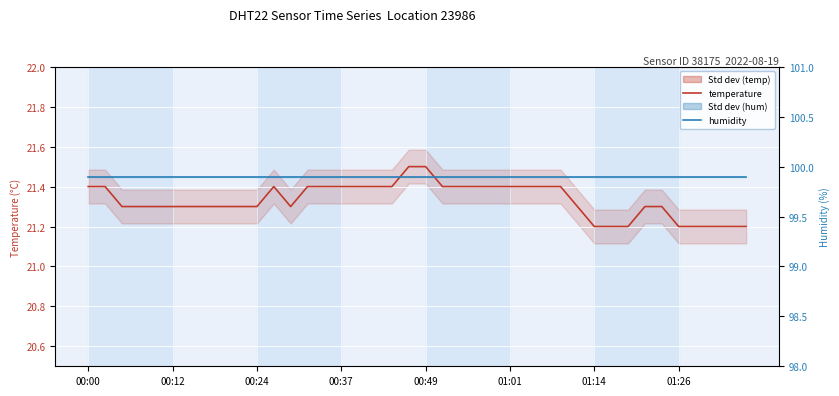

List the series in order of their peak value, lowest first.

temperature, humidity